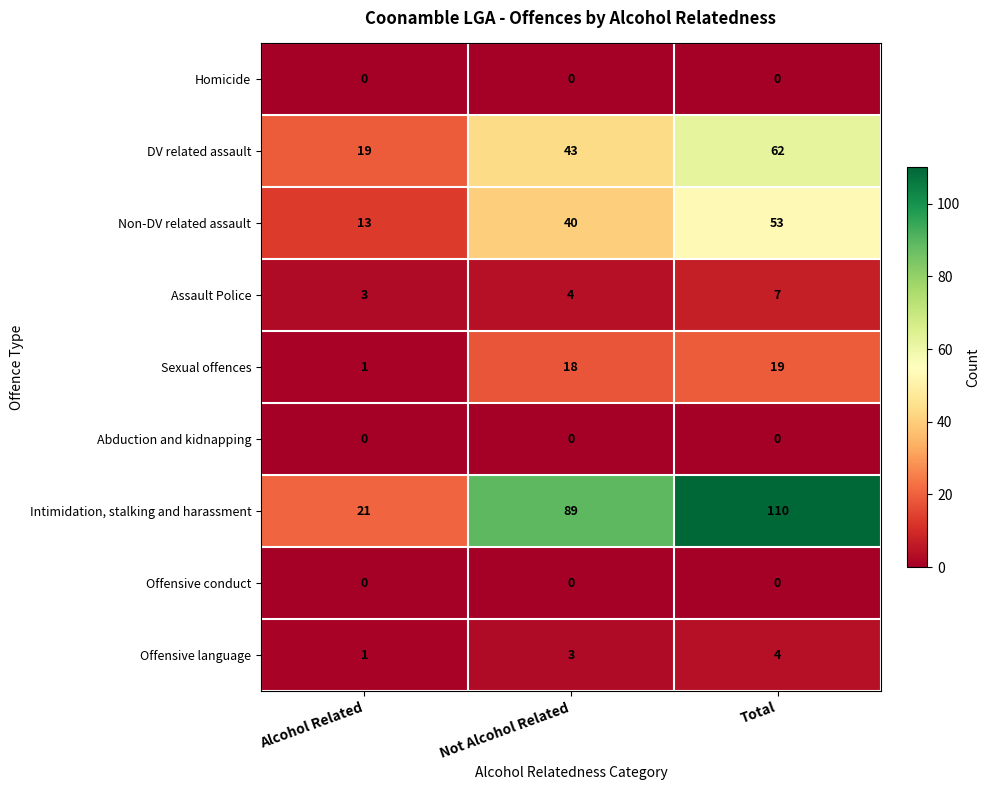

At which label does Assault Police reach its peak?

Total